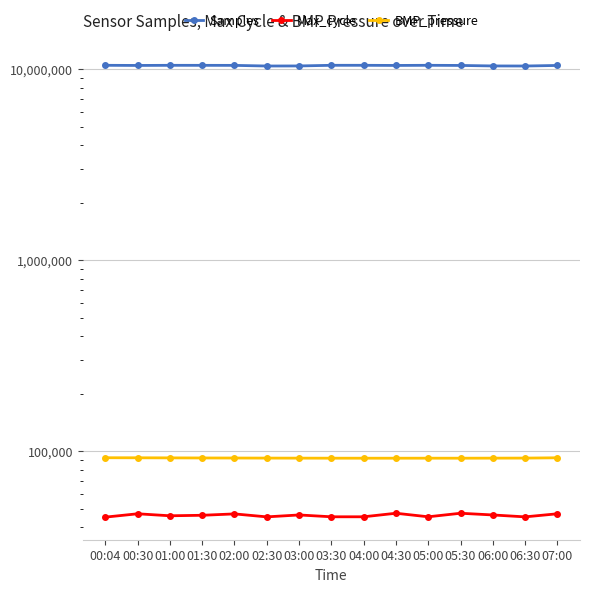

What are all the series names shown in the legend?

Samples, Max_cycle, BMP_pressure